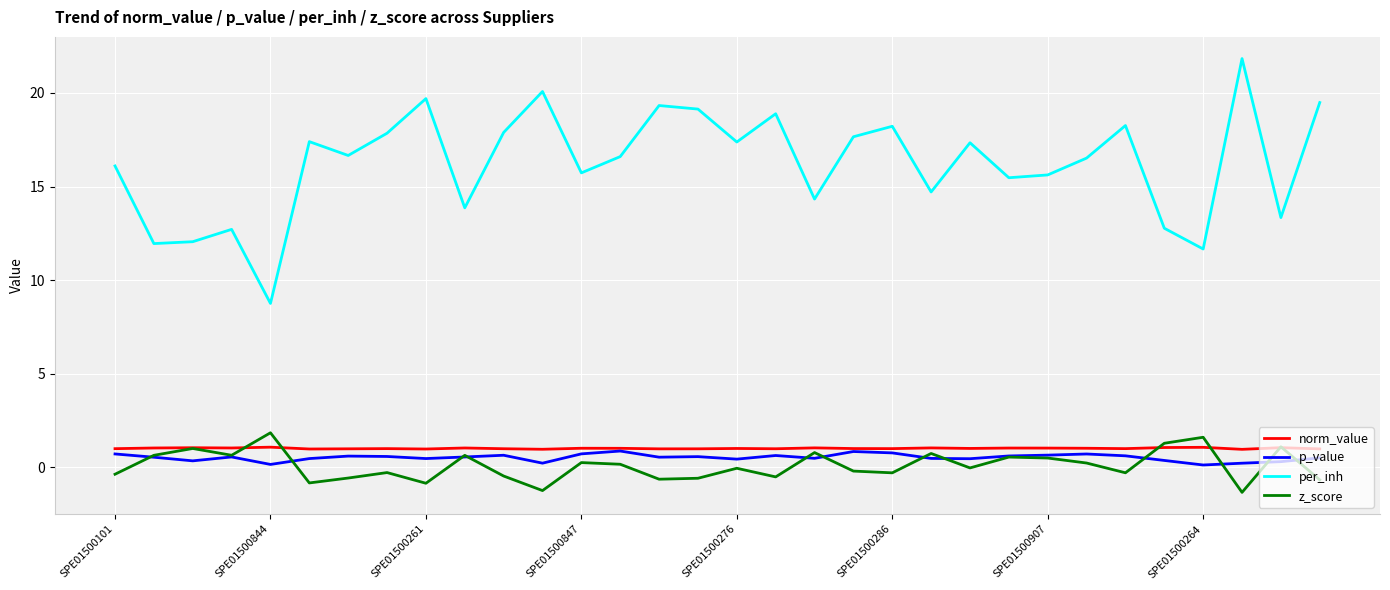

What is the difference between the second highest and minimum values in the per_inh series?

11.3